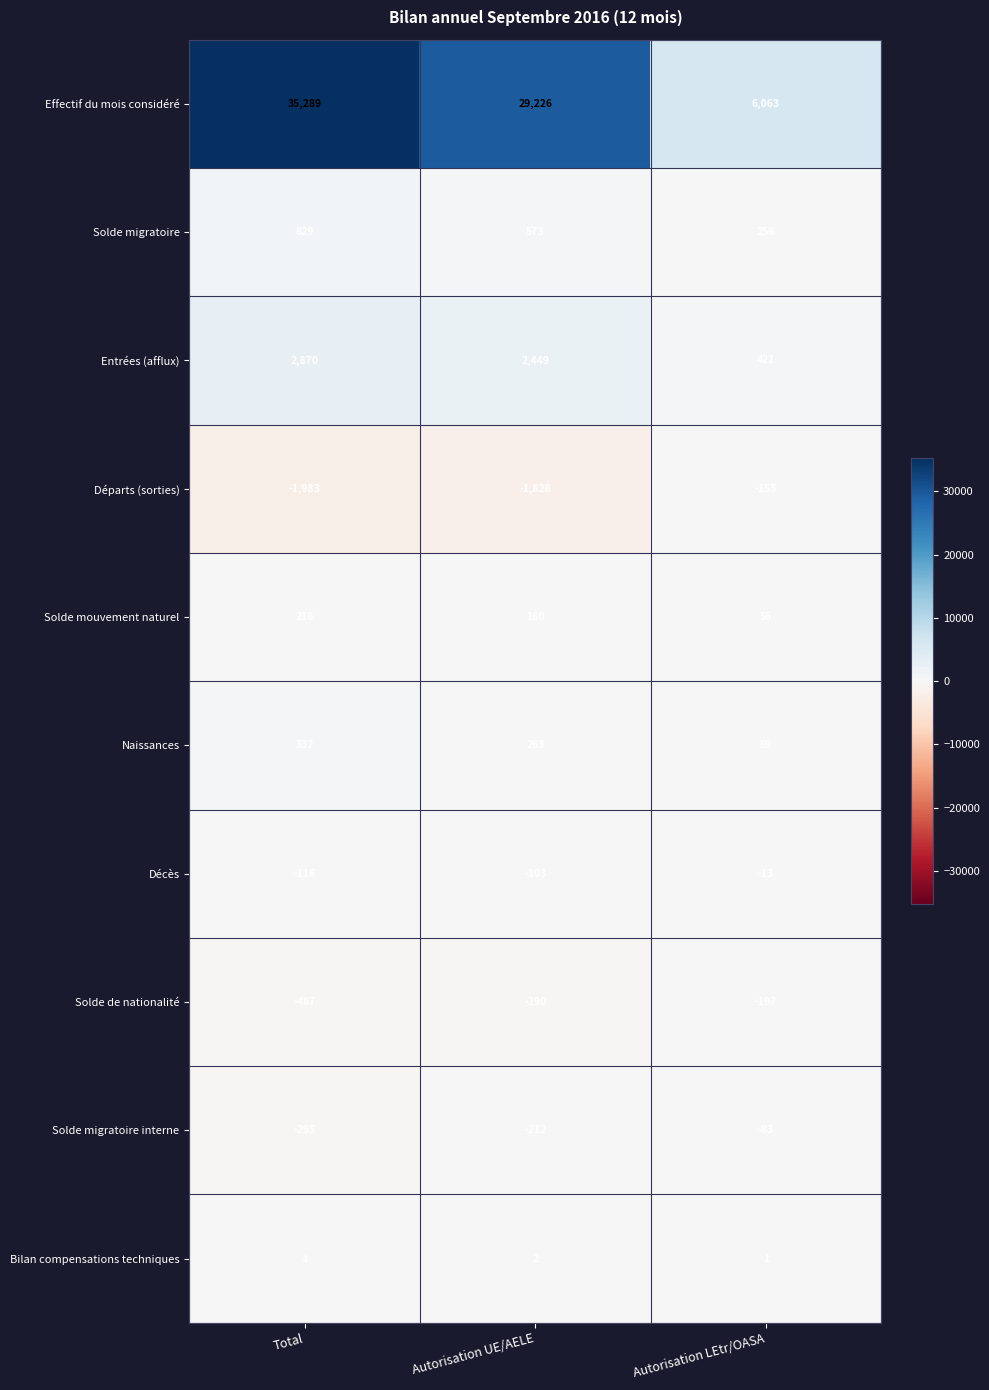

What is the sum of the Décès values at Total and Autorisation LEtr/OASA?

-129